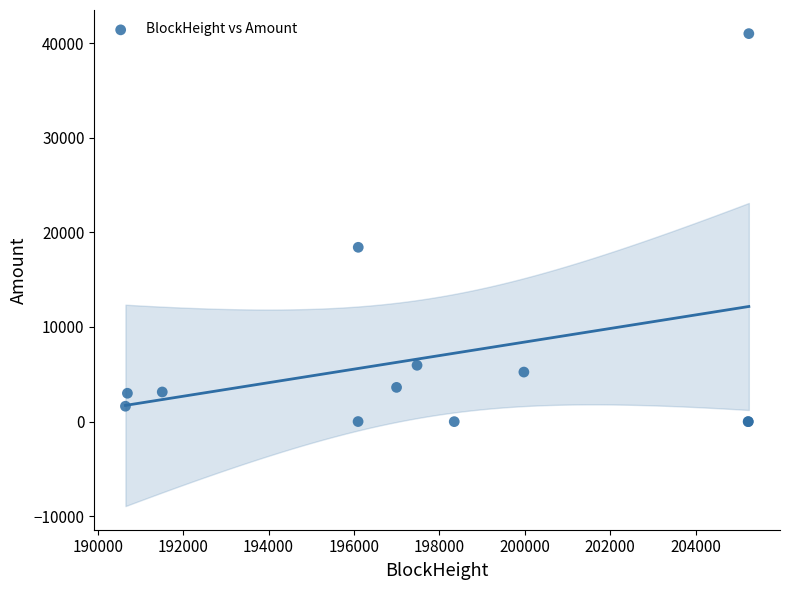

What Y value in the scatter plot is closest to 20499?

18420.7